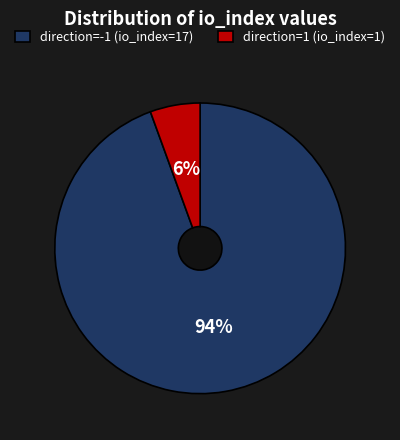

True or false: direction=1 (io_index=1) accounts for 6% of the total.

True